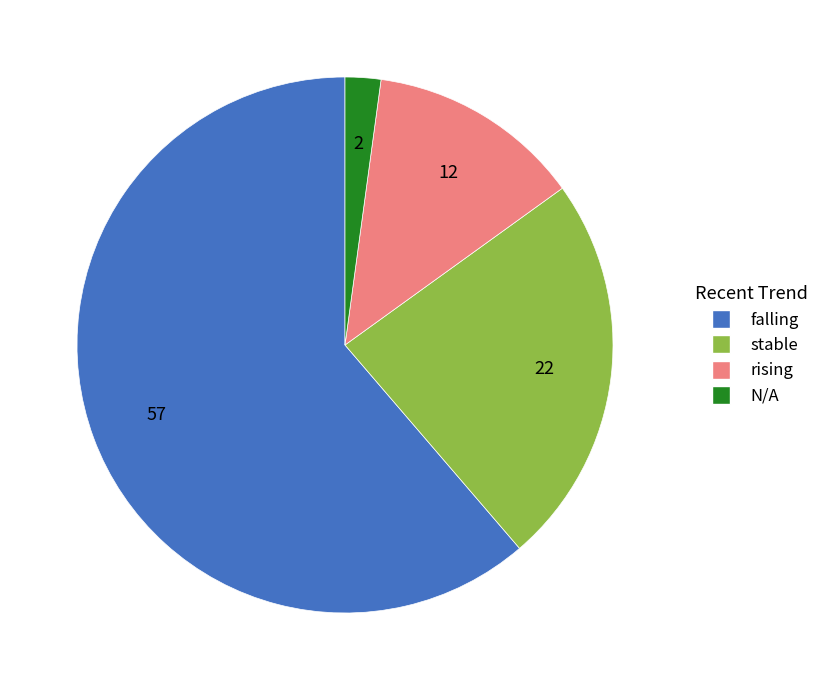

Which has a higher value, falling or rising?

falling